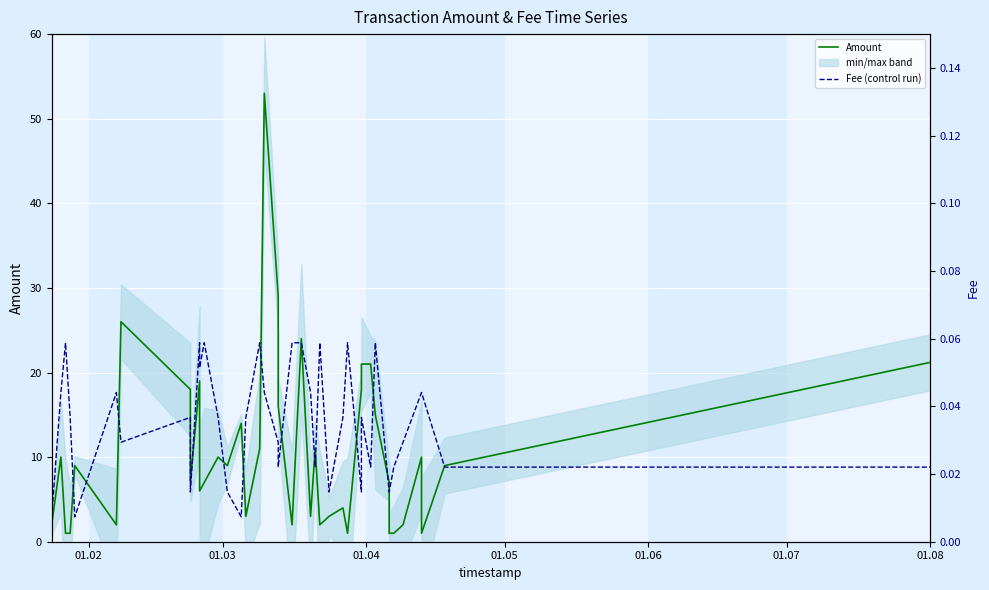

What is the difference between the second highest and second lowest values in the Amount series?

28.0